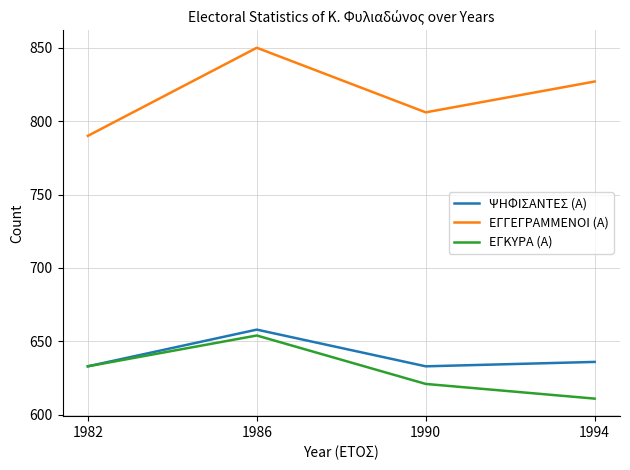

True or false: ΨΗΦΙΣΑΝΤΕΣ (Α) and ΕΓΓΕΓΡΑΜΜΕΝΟΙ (Α) intersect in this chart.

False